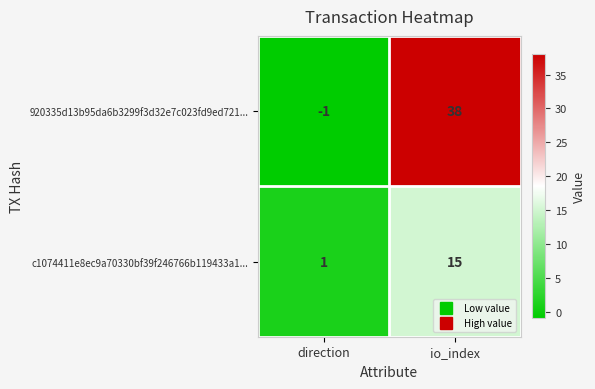

Which label corresponds to the largest value in the chart?

io_index